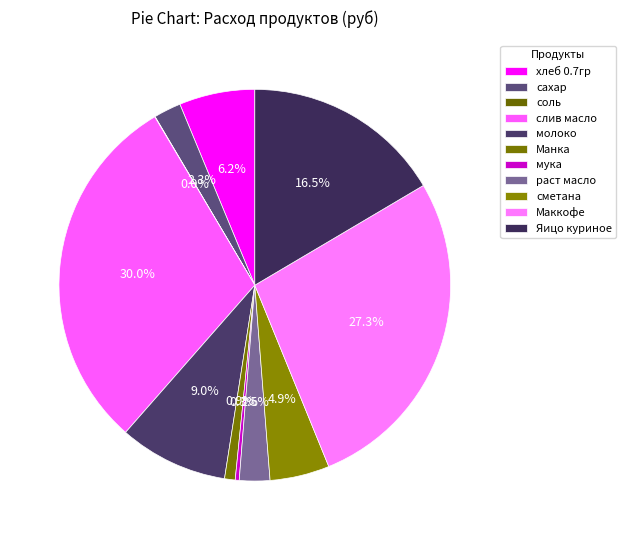

Which category has the biggest portion of the pie?

слив масло